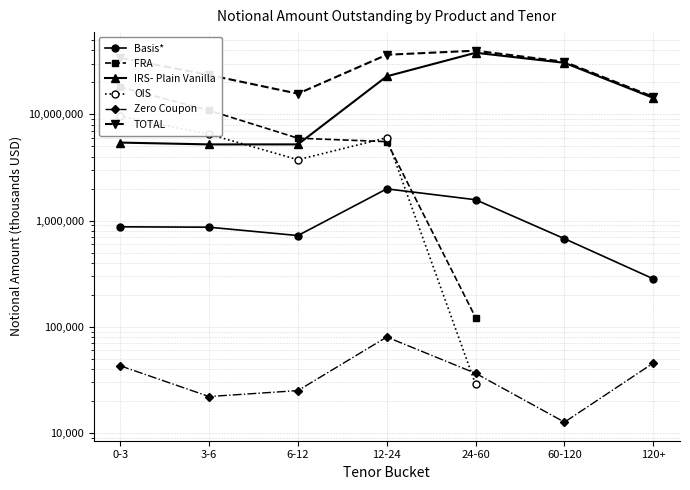

Where is the first local maximum for OIS?

12-24